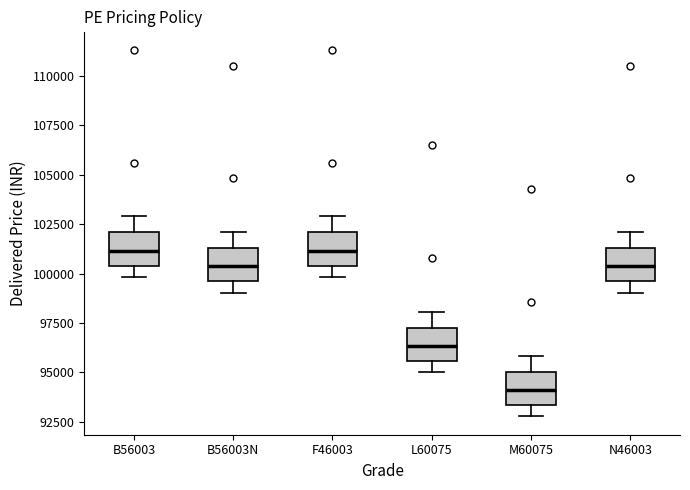

Where is the lower edge of the box for B56003N on the y-axis? The values are not printed on the chart, so give them approximately, as read against the axis.

99500